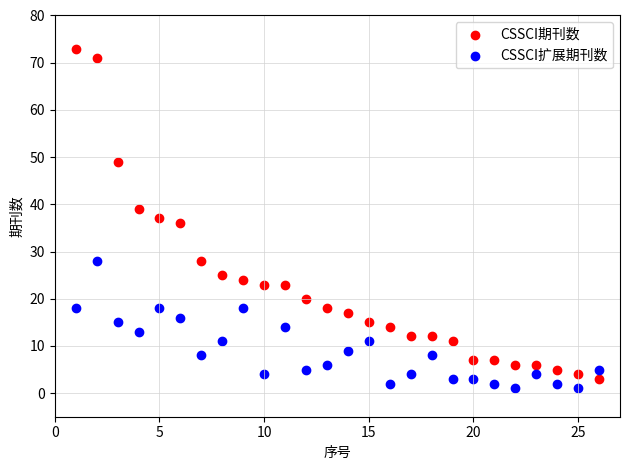

Across all data points, what is the range of Y values (max minus min)?

72